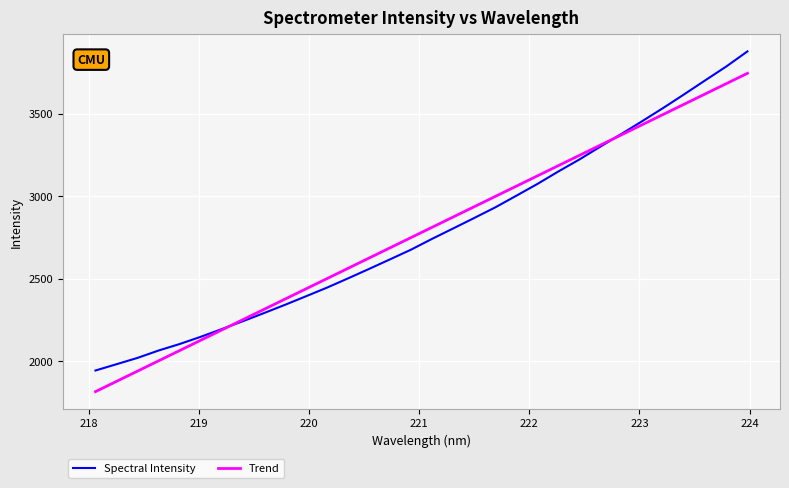

How many values in the Spectral Intensity series exceed 2742?

16